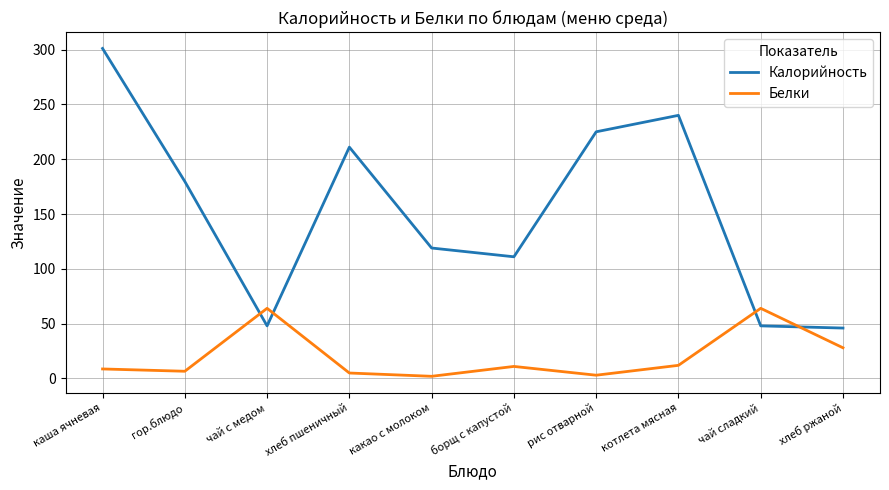

Which series has the largest total across all categories?

Калорийность